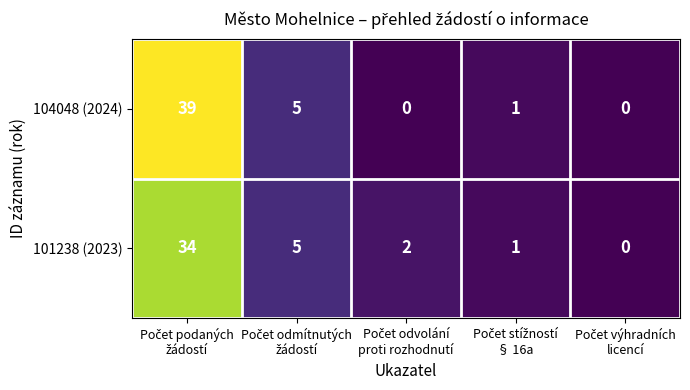

What is the sum of all 104048 (2024) values?

45